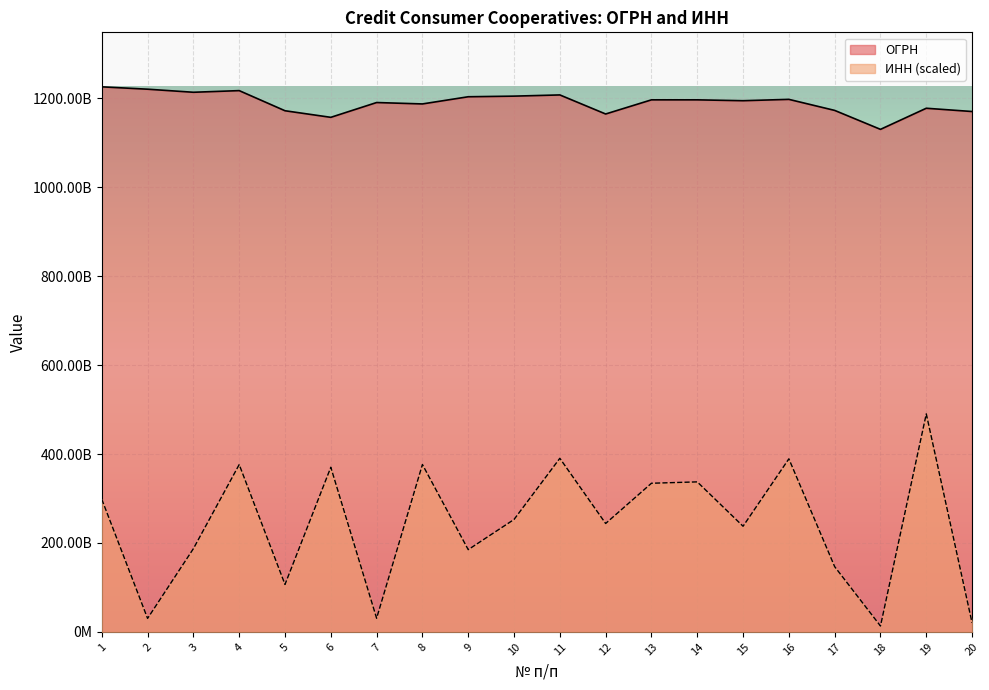

At which label does ОГРН first exceed 1196658040677?

1